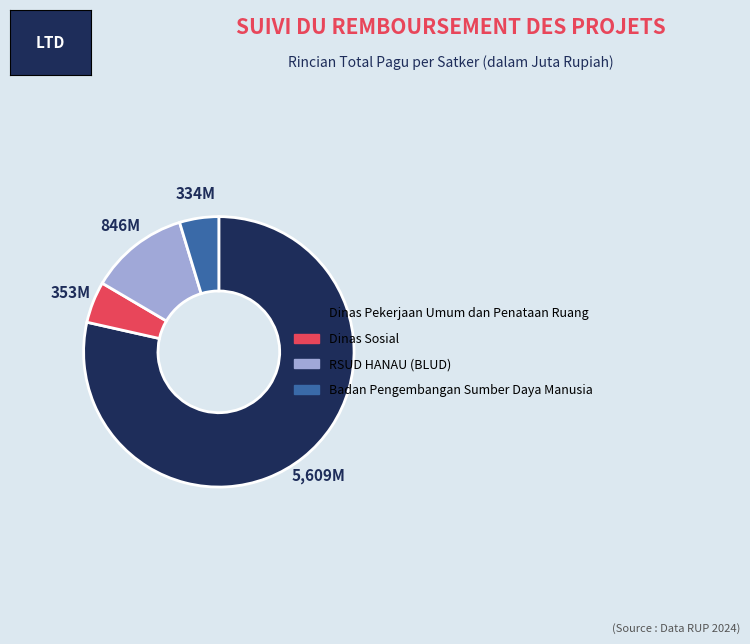

How many slices are in this pie chart?

4